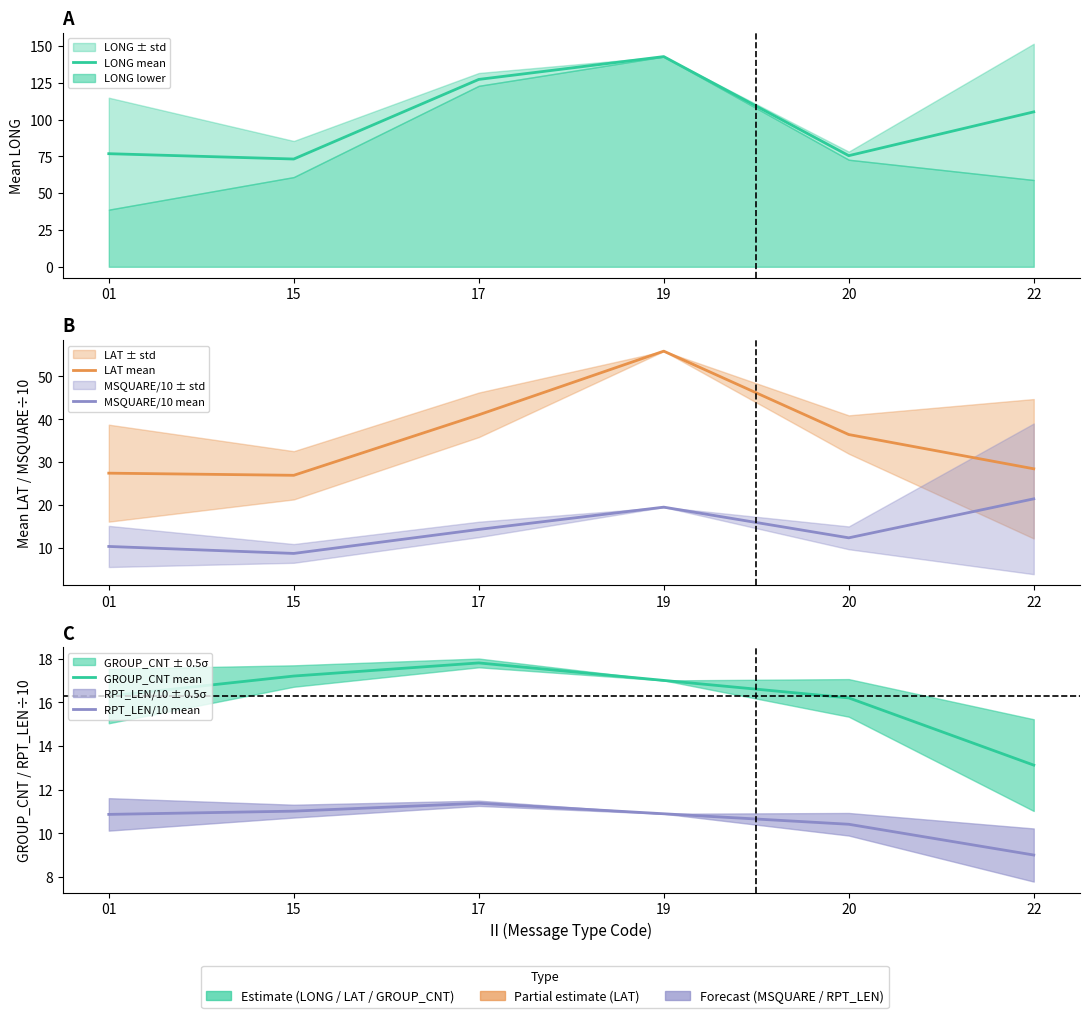

What is the total value across all series at 01?

141.8